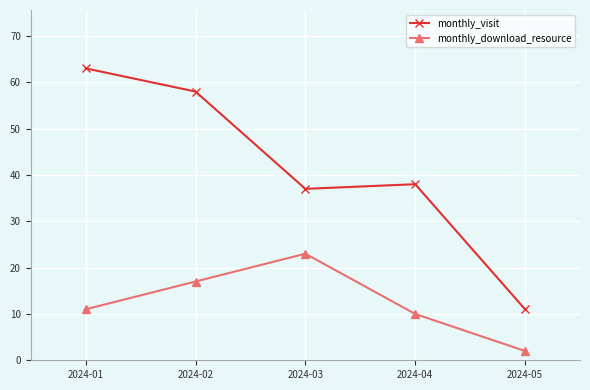

What is the spread (max minus min) of values at 2024-03?

14